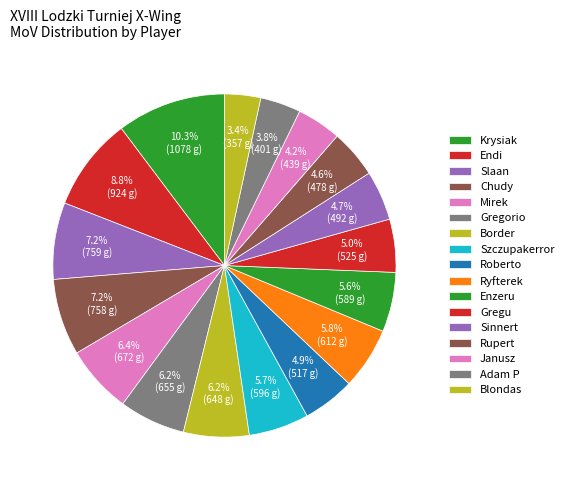

Which slice is the largest?

Krysiak